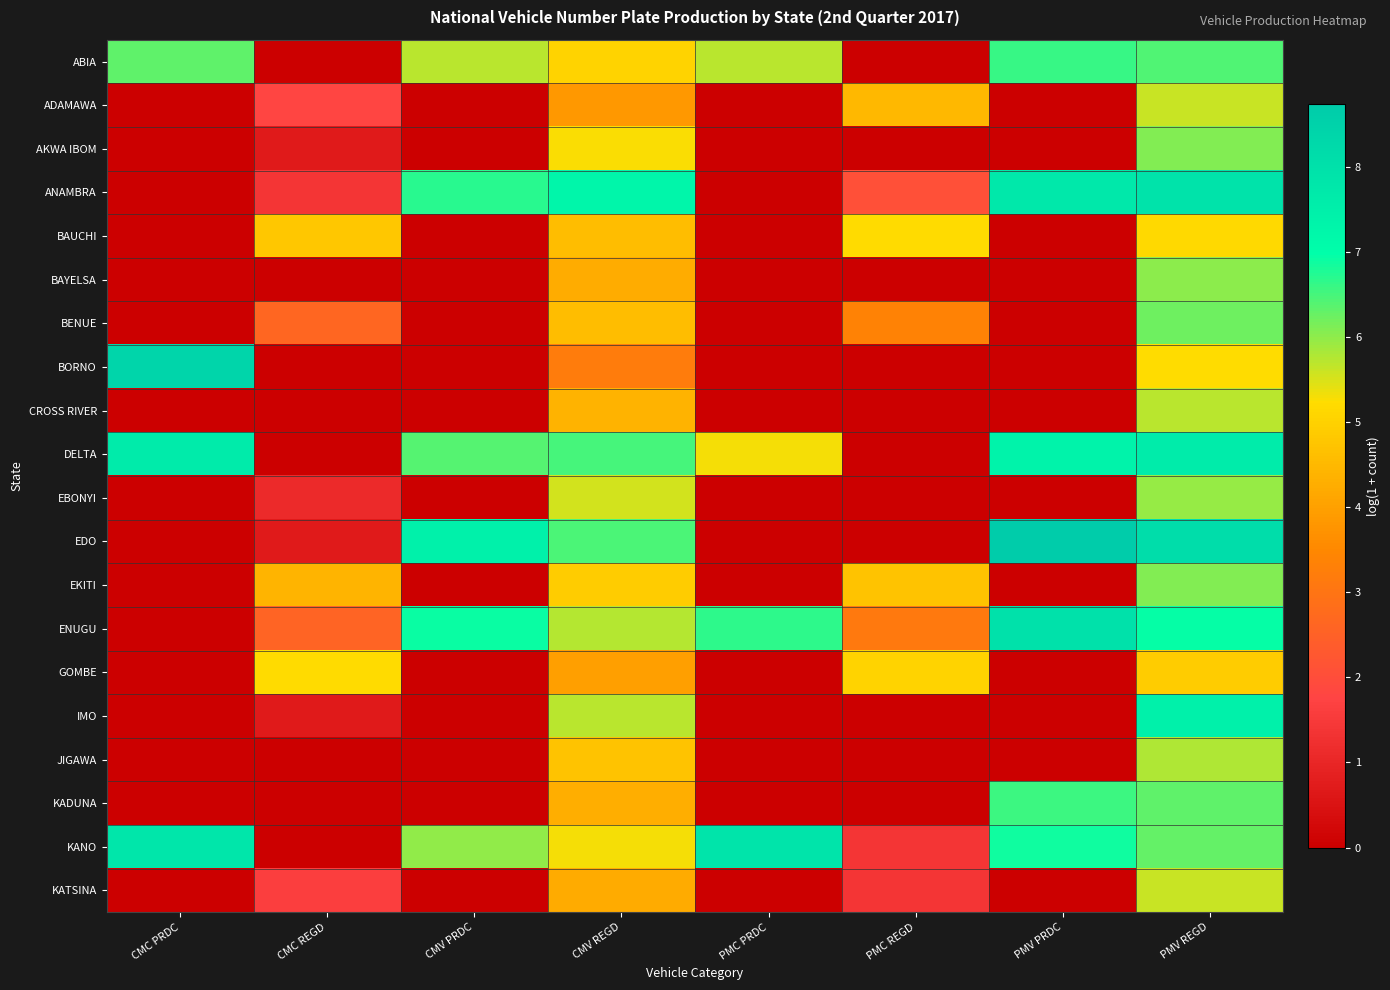

What is the total value across all series at CMV PRDC?

39.2